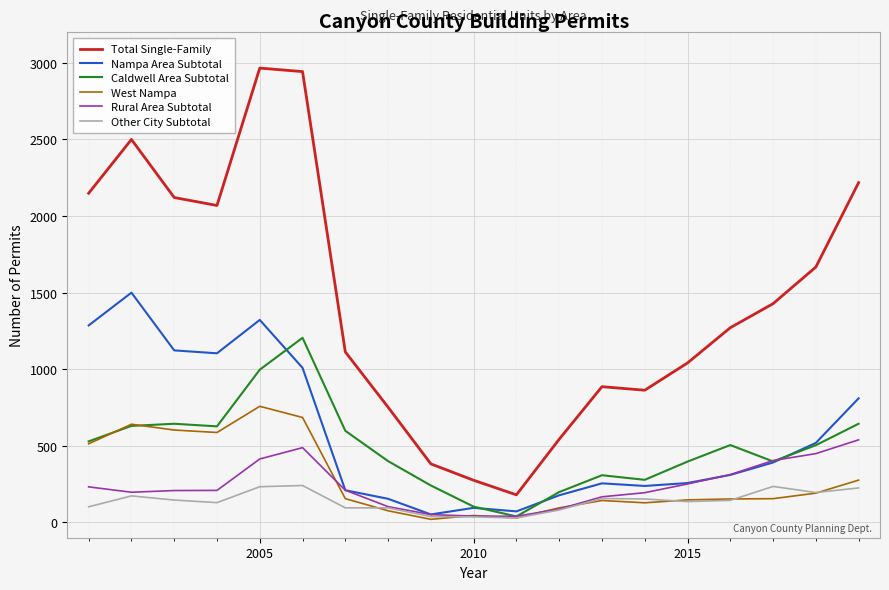

How many series are shown in this chart?

6